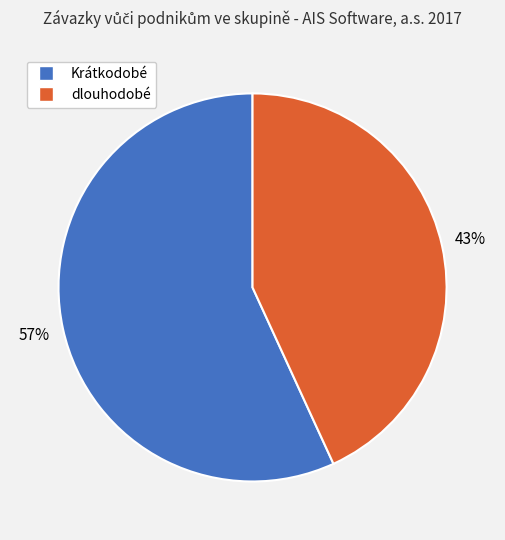

Is there a majority slice in this chart?

Yes